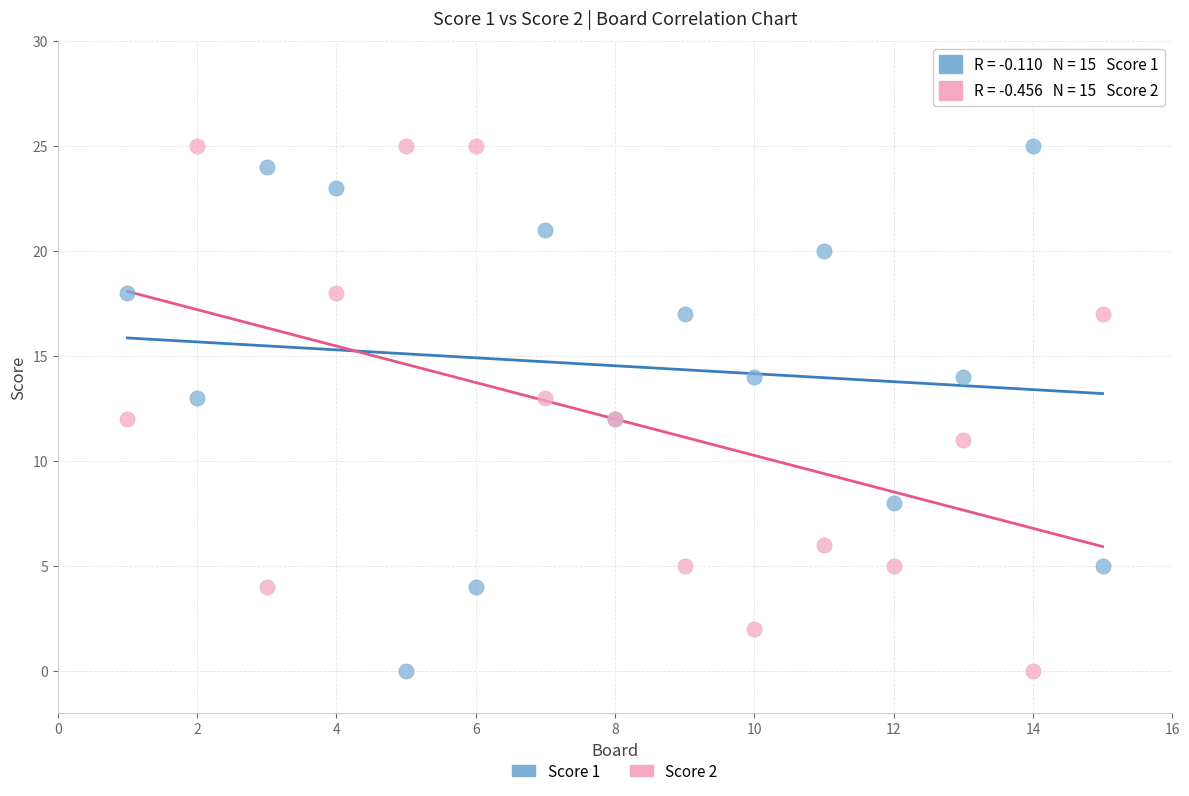

What is the X range (max minus min) for the scatter plot?

14